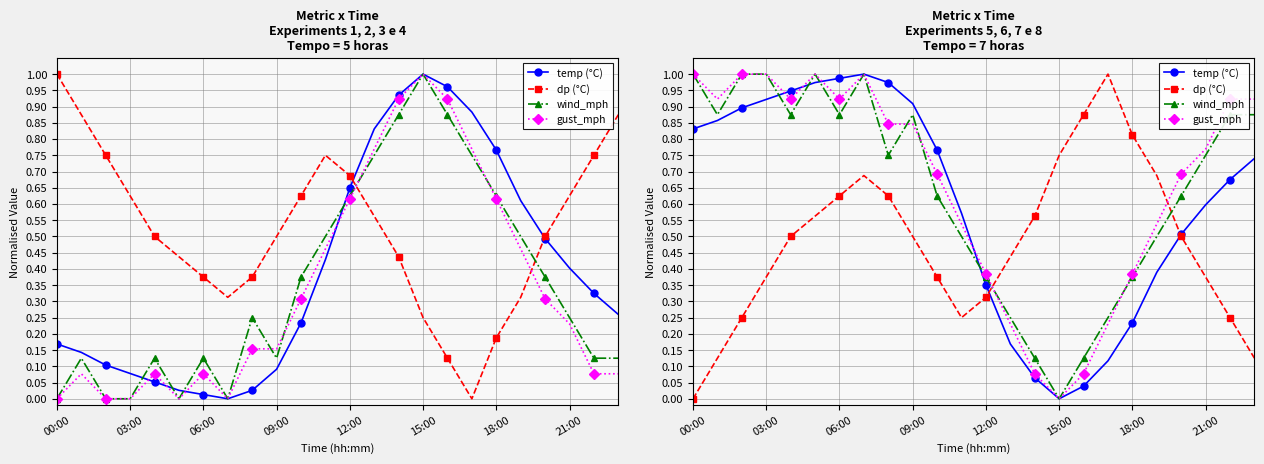

Which series changed the most between 21:00 and 11?

wind_mph